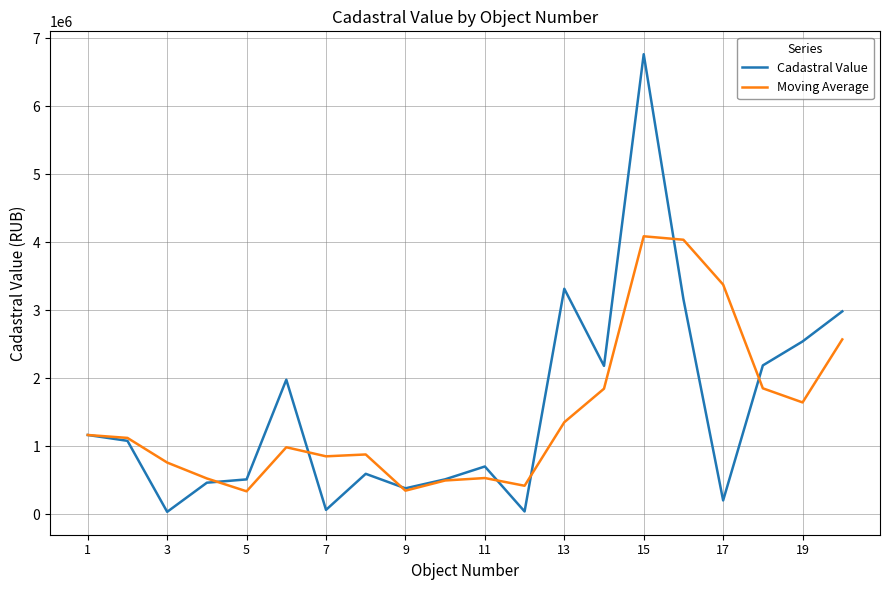

What is the highest value of the Cadastral Value series?

6767490.9